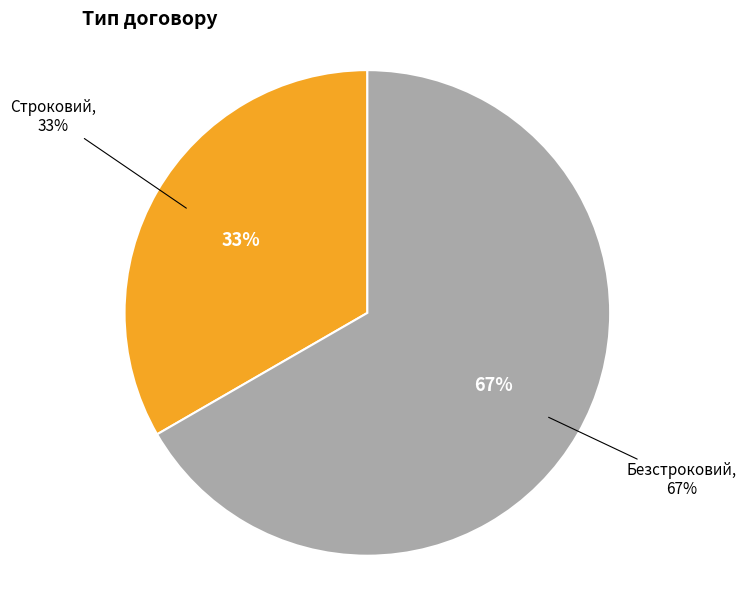

Which category accounts for the majority?

Безстроковий